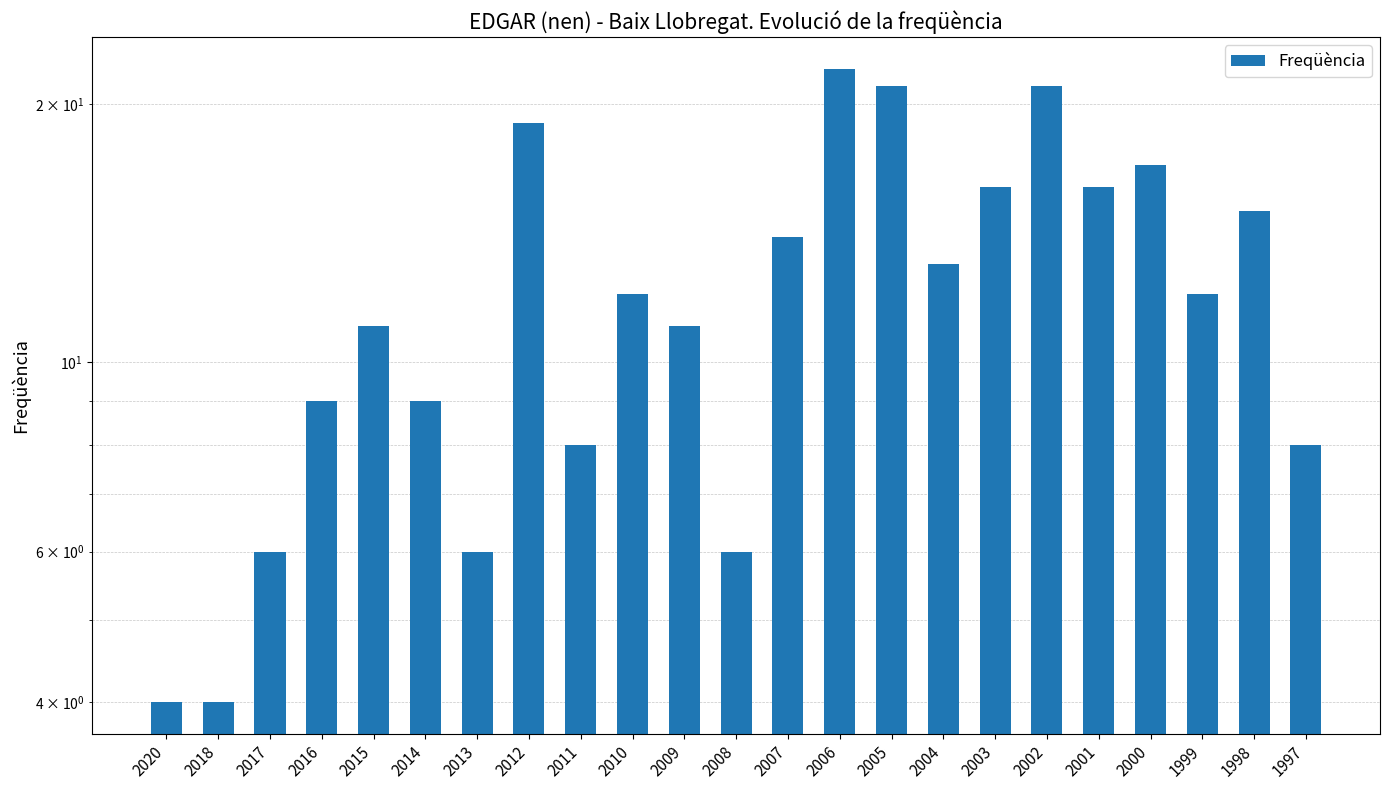

The value at 2012 is 28. True or false?

False